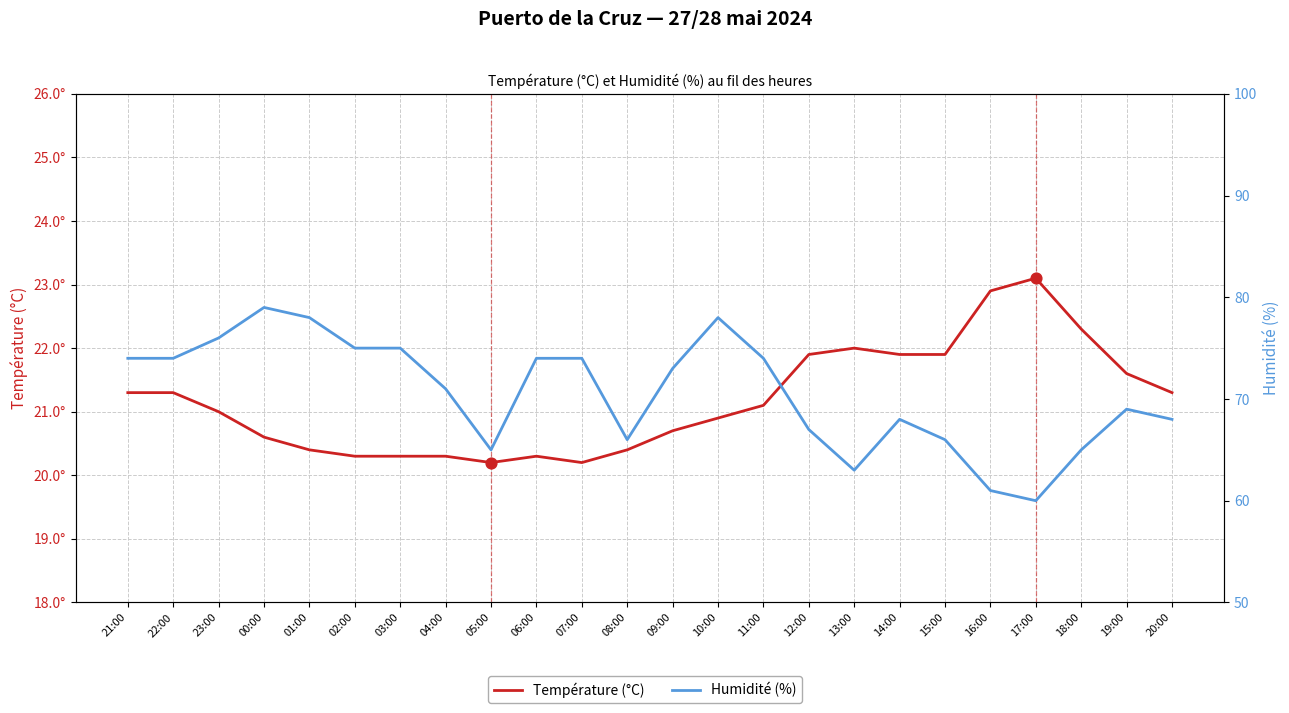

Which series contains the highest Y value?

Humidité (%)